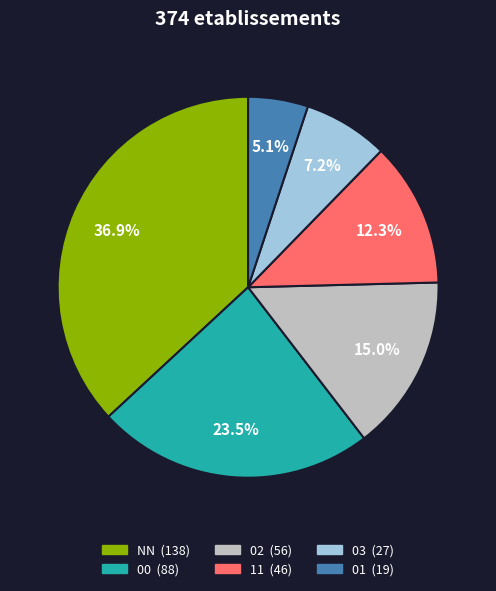

To the nearest percent, what is the difference between the largest and smallest slice percentages?

32%